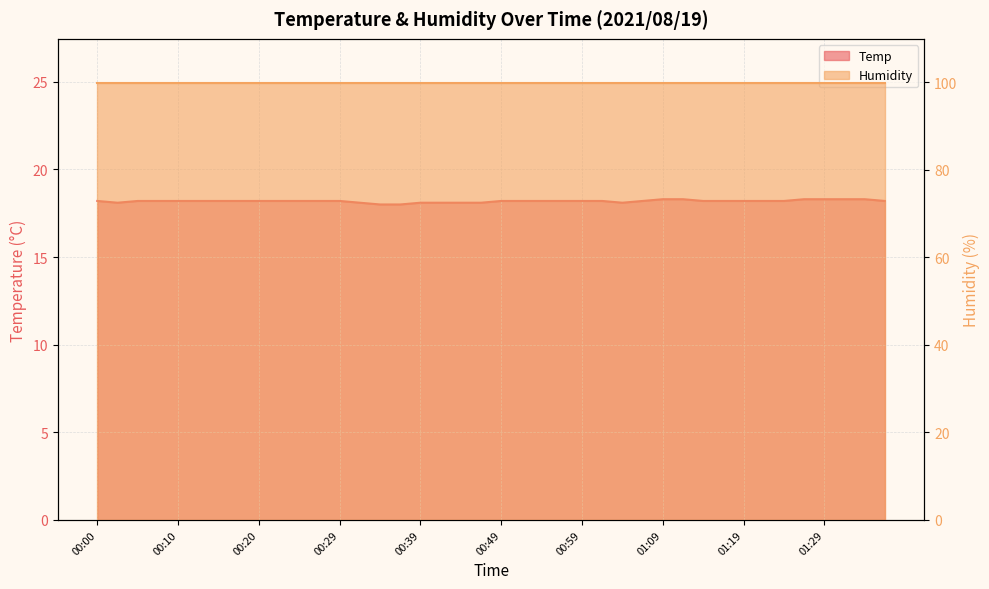

What is the ratio of the value at 01:19 to the value at 00:00?

1.0